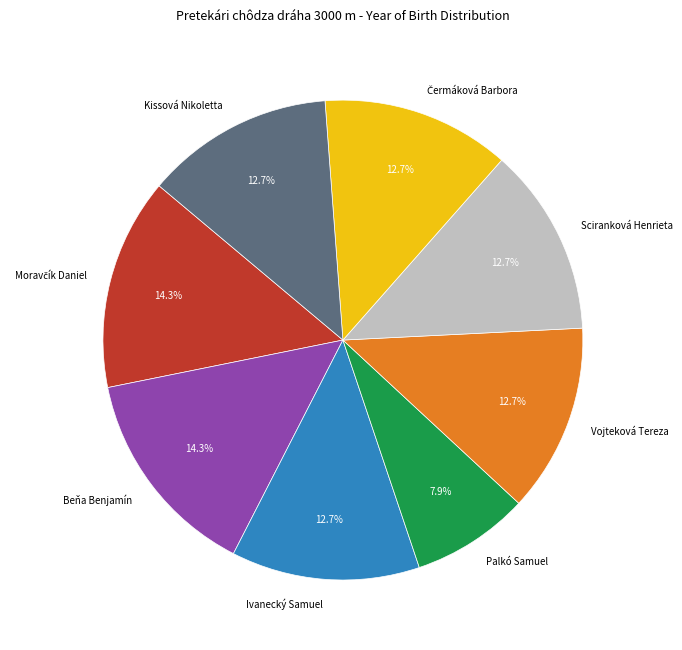

What is the total percentage of Palkó Samuel and Beňa Benjamín?

22.2%